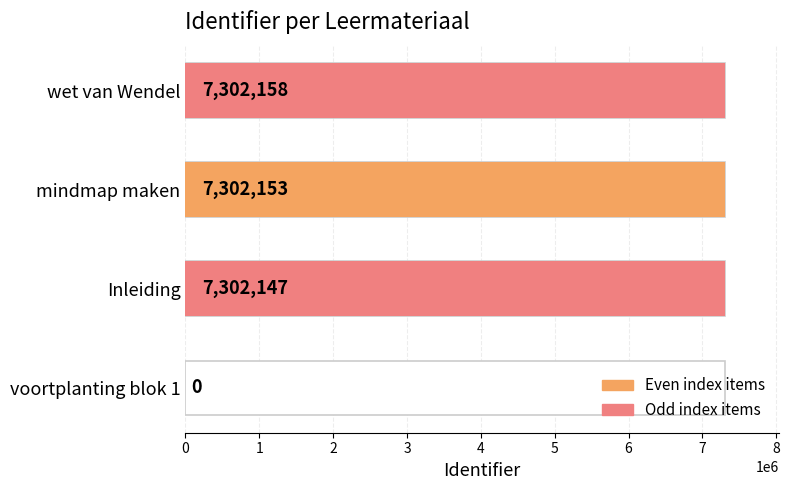

What is the sum of the values at voortplanting blok 1 and mindmap maken?

7302153